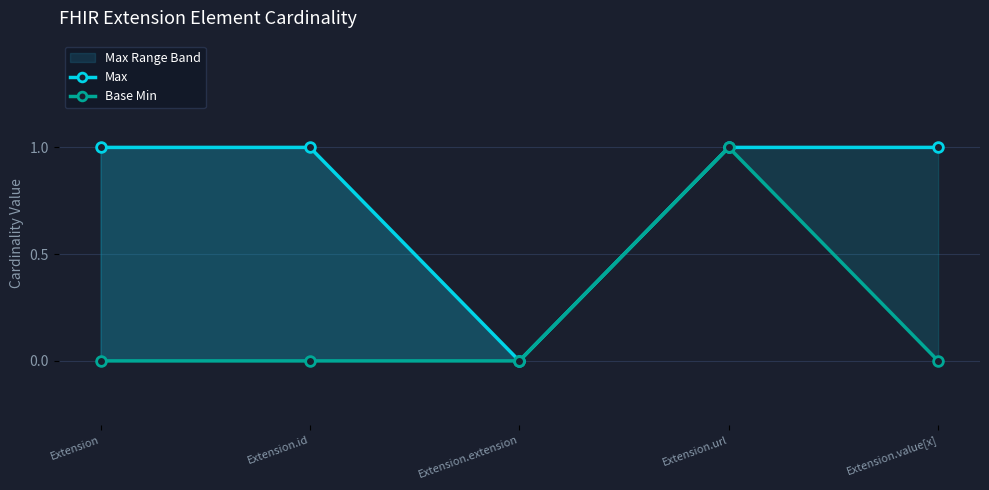

At which category is the sum across all series the highest?

Extension.url